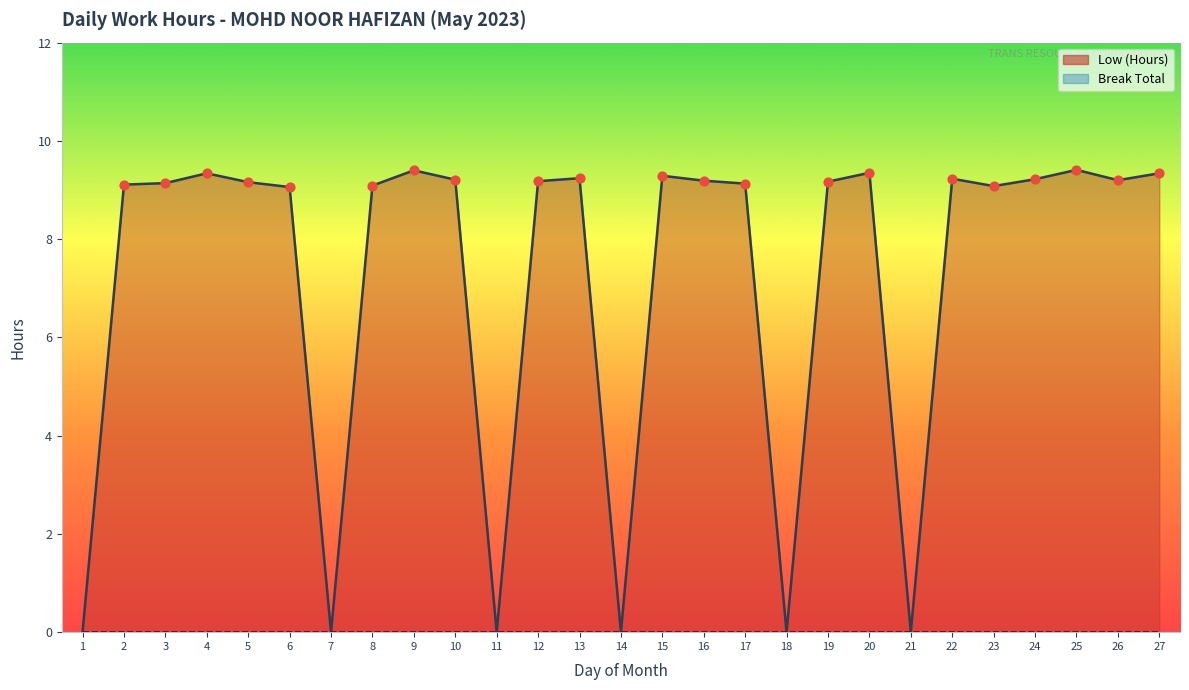

What is the total value across all series at 22?

9.2